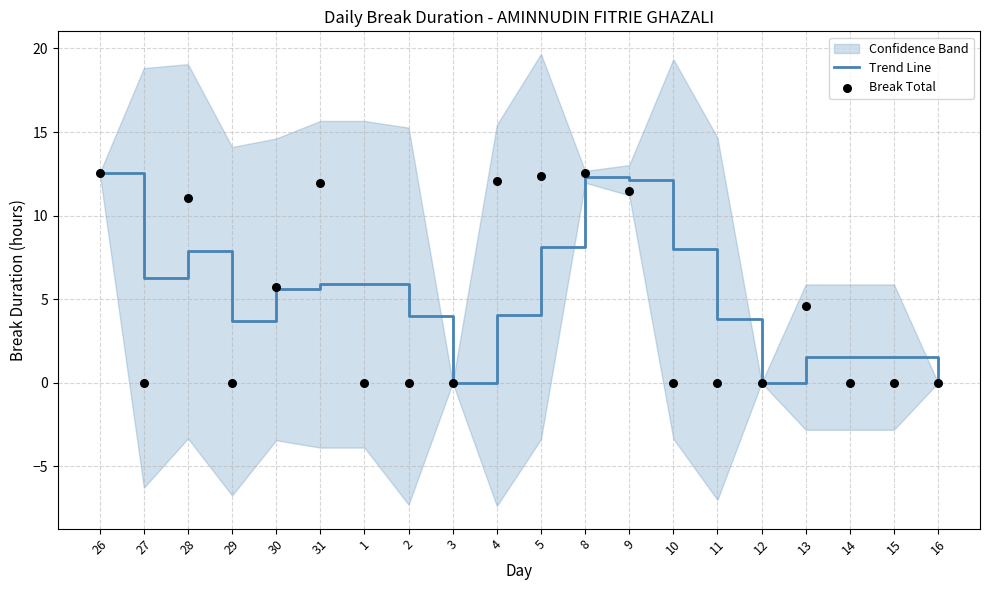

The value of Trend Line at 13 is 1.5. True or false?

True